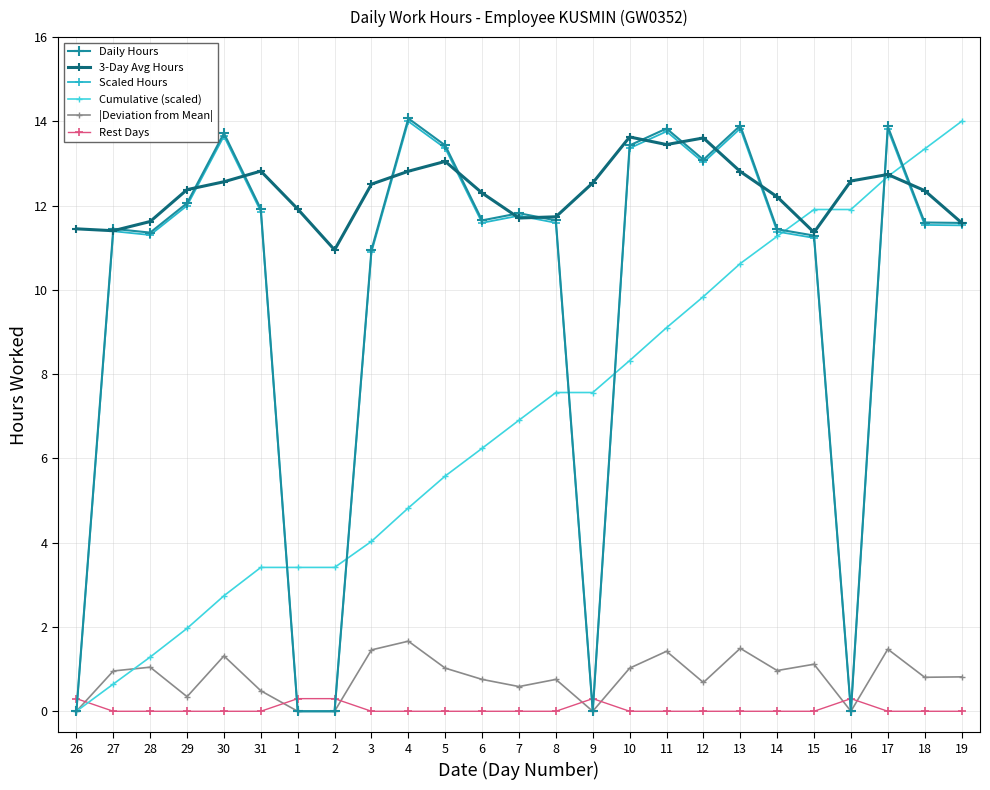

The Cumulative (scaled) series shows 19.3 at 19. True or false?

False